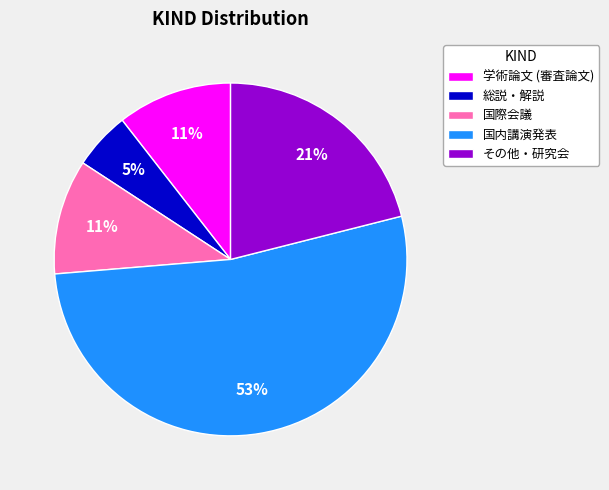

Is the sum of 総説・解説 and その他・研究会 greater than half?

No